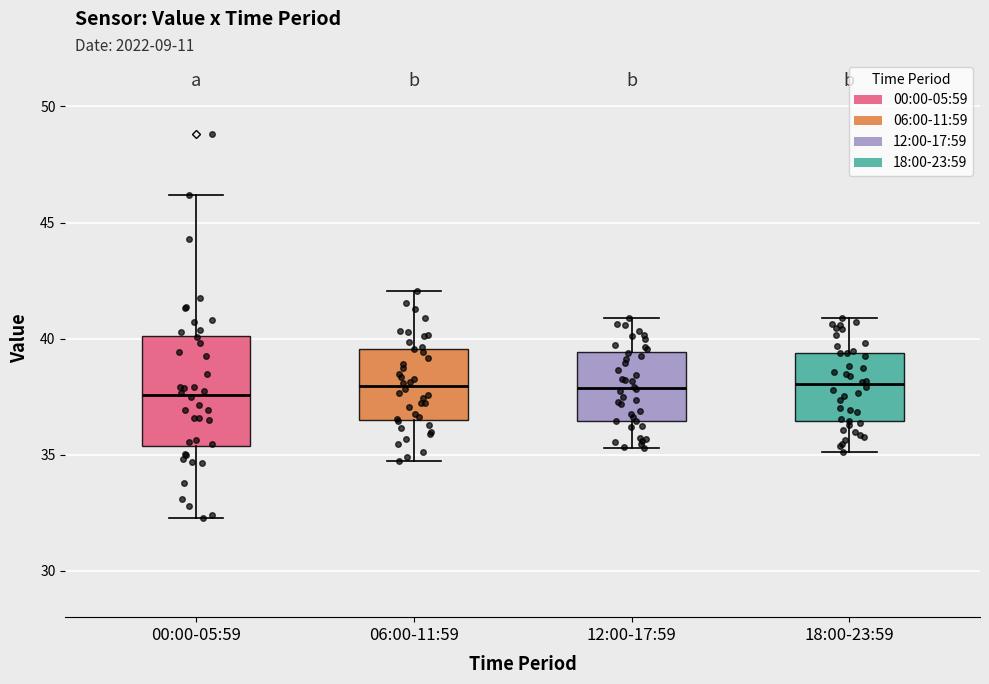

Where does the lower whisker of the box for 18:00-23:59 end on the y-axis? The values are not printed on the chart, so give them approximately, as read against the axis.

35.0